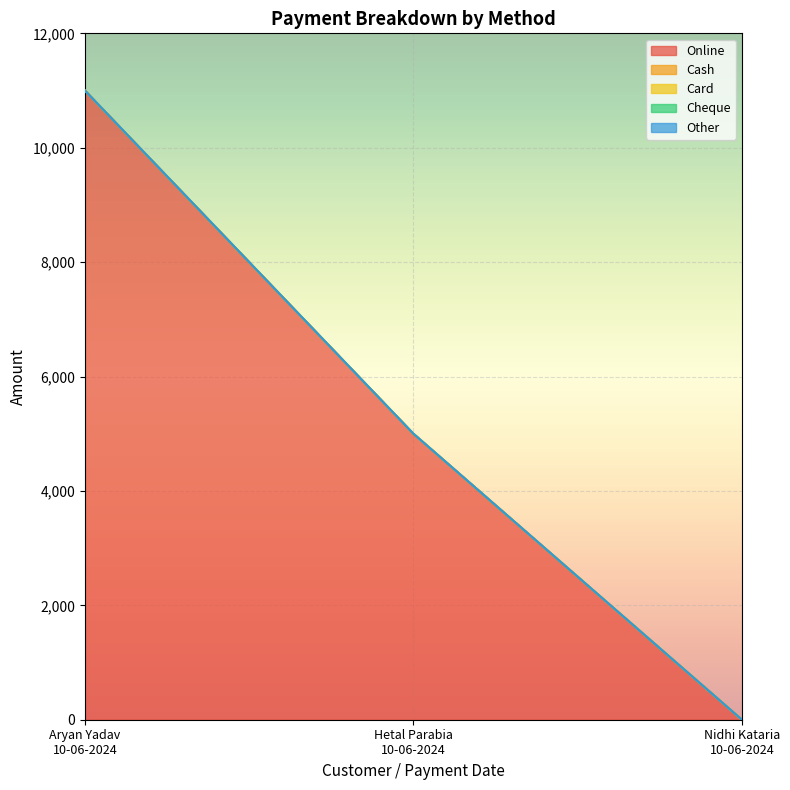

What position from the left is Aryan Yadav
10-06-2024?

1